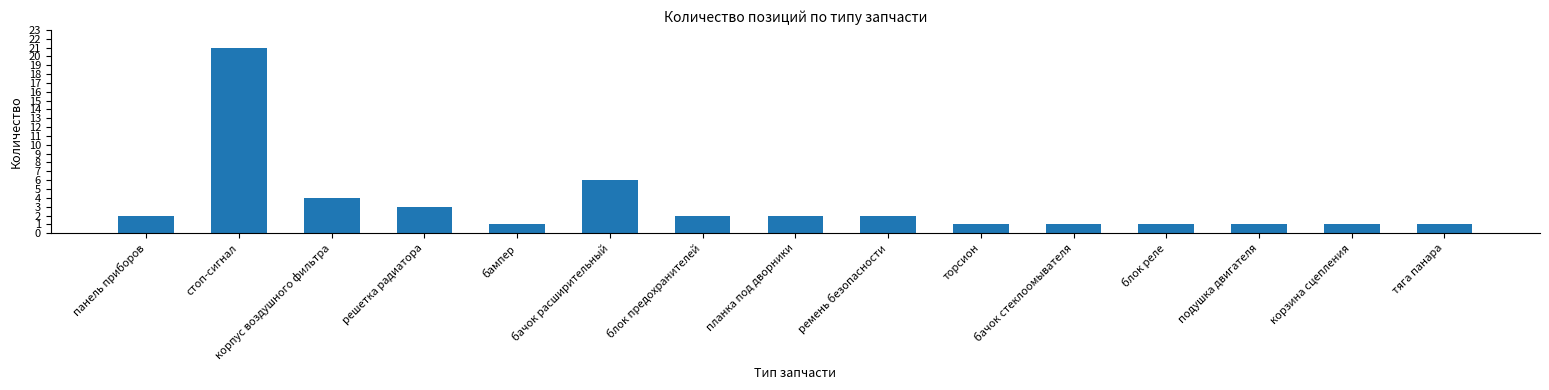

What is the sum of all values?

49